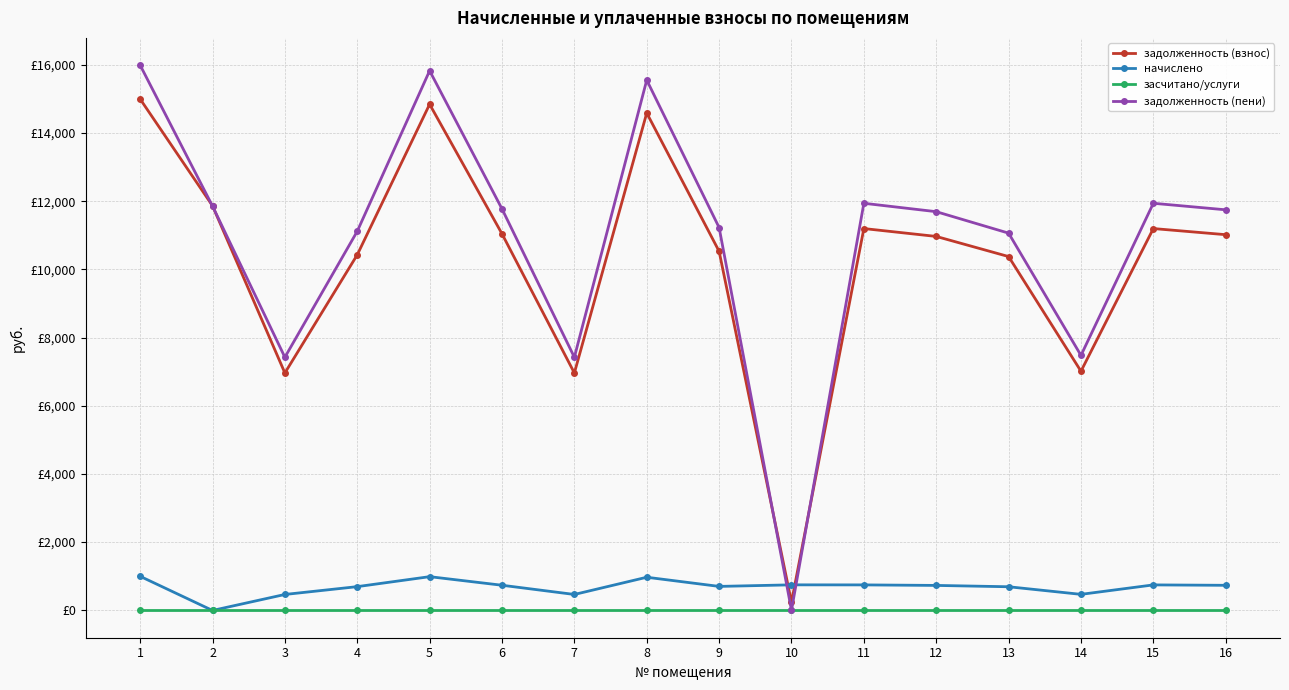

Is this an area chart (filled region under the line)?

No